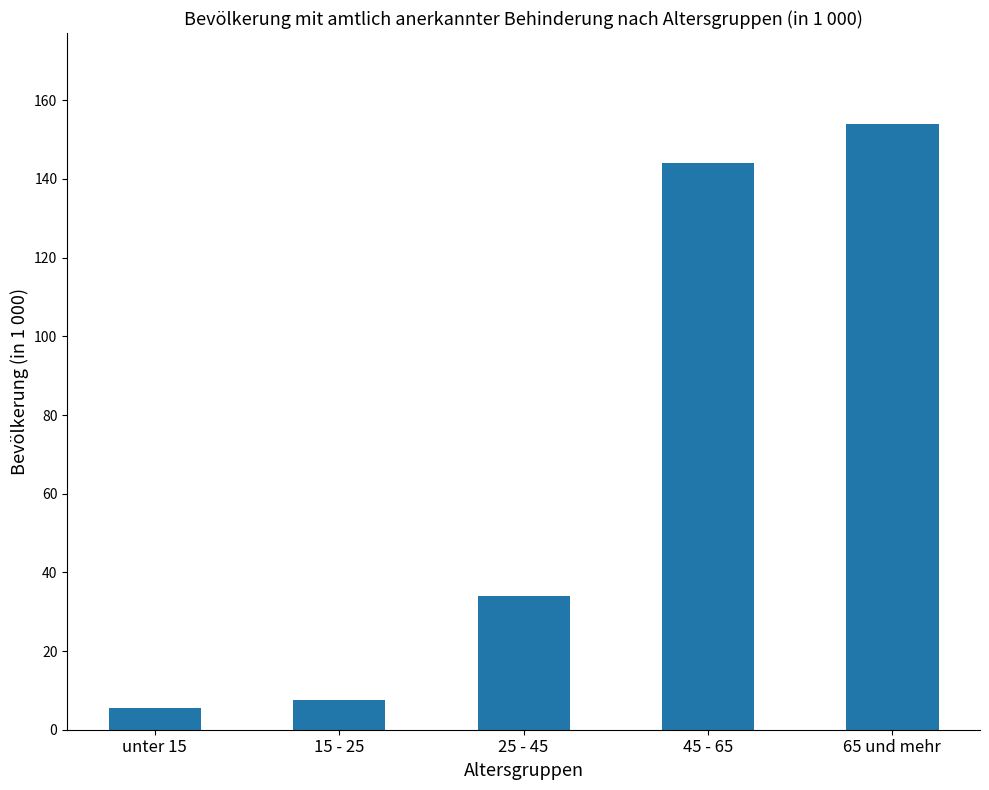

Reading left to right, list all the values displayed in this chart.

unter 15=5.4	15 - 25=7.5	25 - 45=34.1	45 - 65=144.0	65 und mehr=154.0